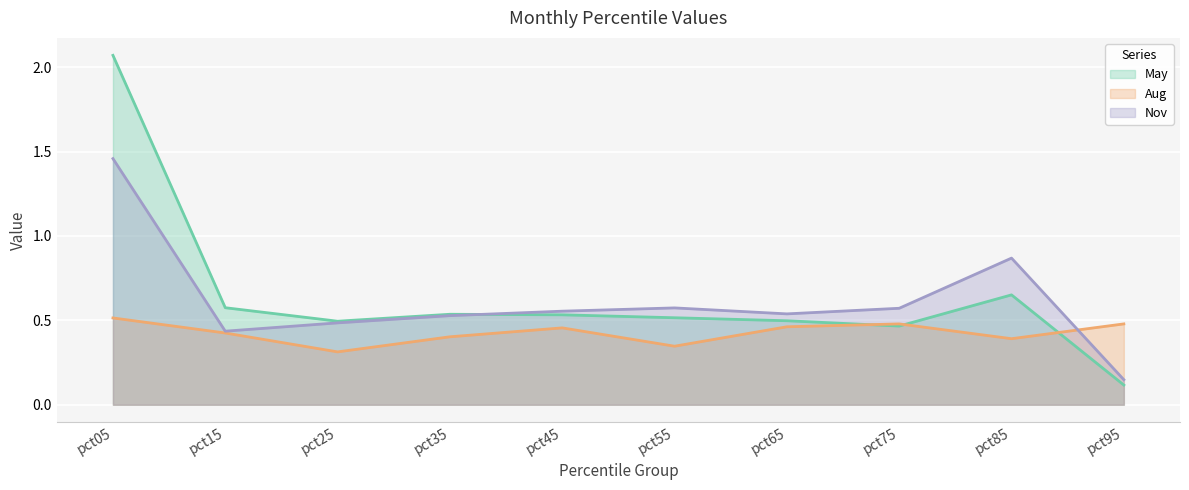

How many lines are shown in the chart?

3